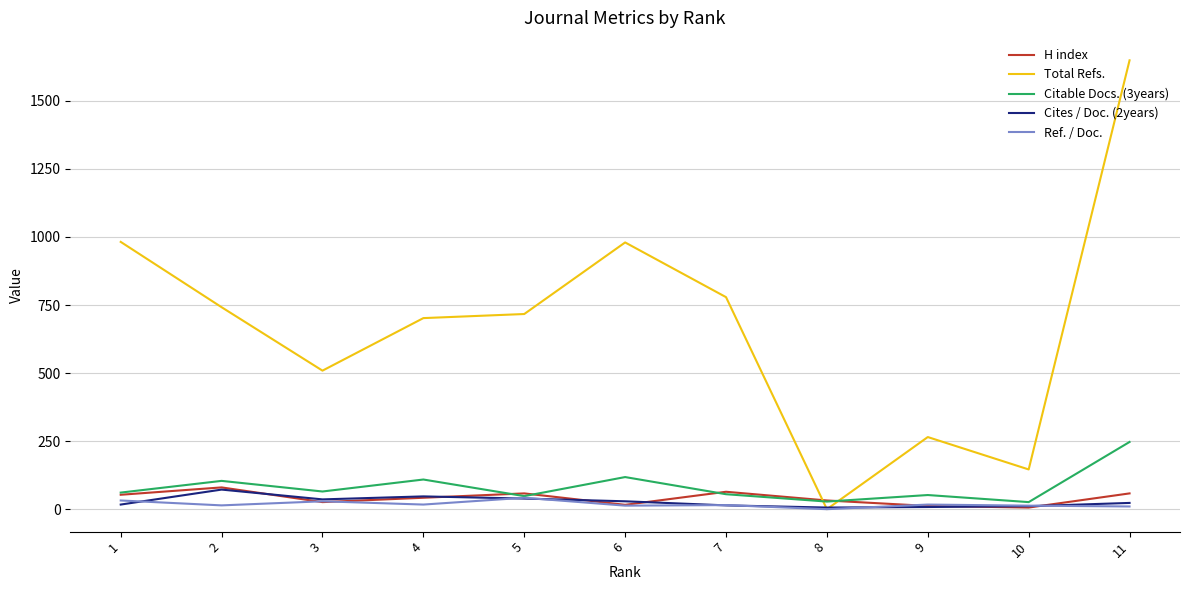

What is the approximate value of Citable Docs. (3years) at 1, to the nearest 5?

60